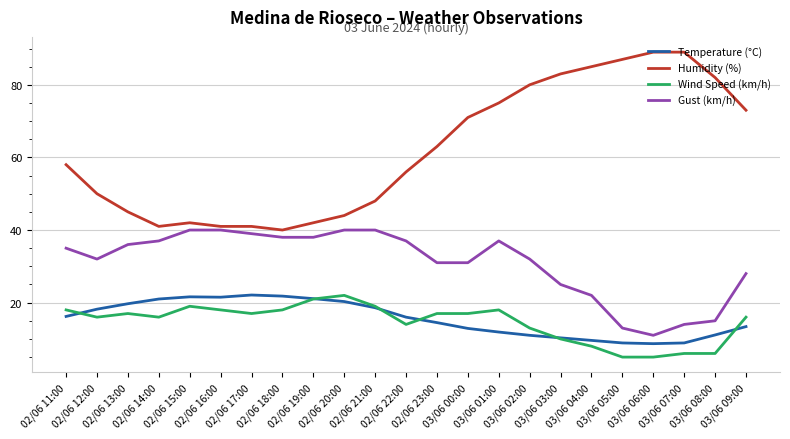

At which category is the sum across all series the highest?

03/06 01:00